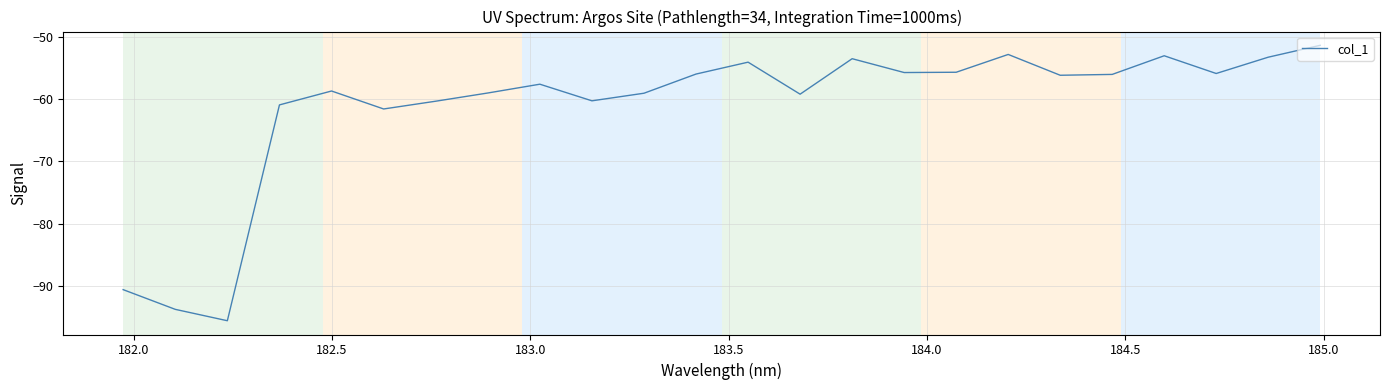

What is the difference between the maximum and minimum values?

44.3